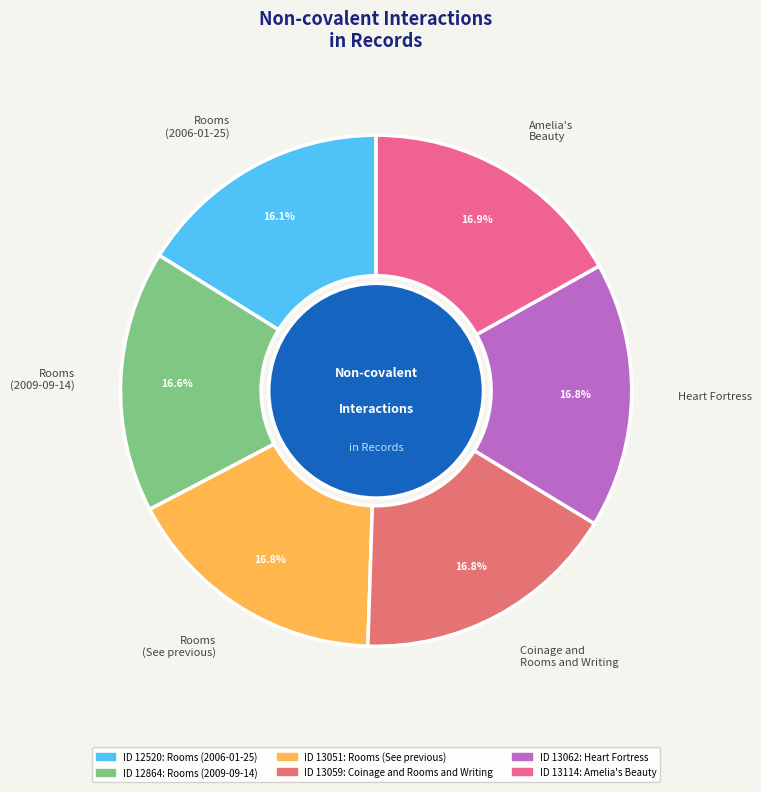

Does Rooms (See previous) represent more than half of the total?

No